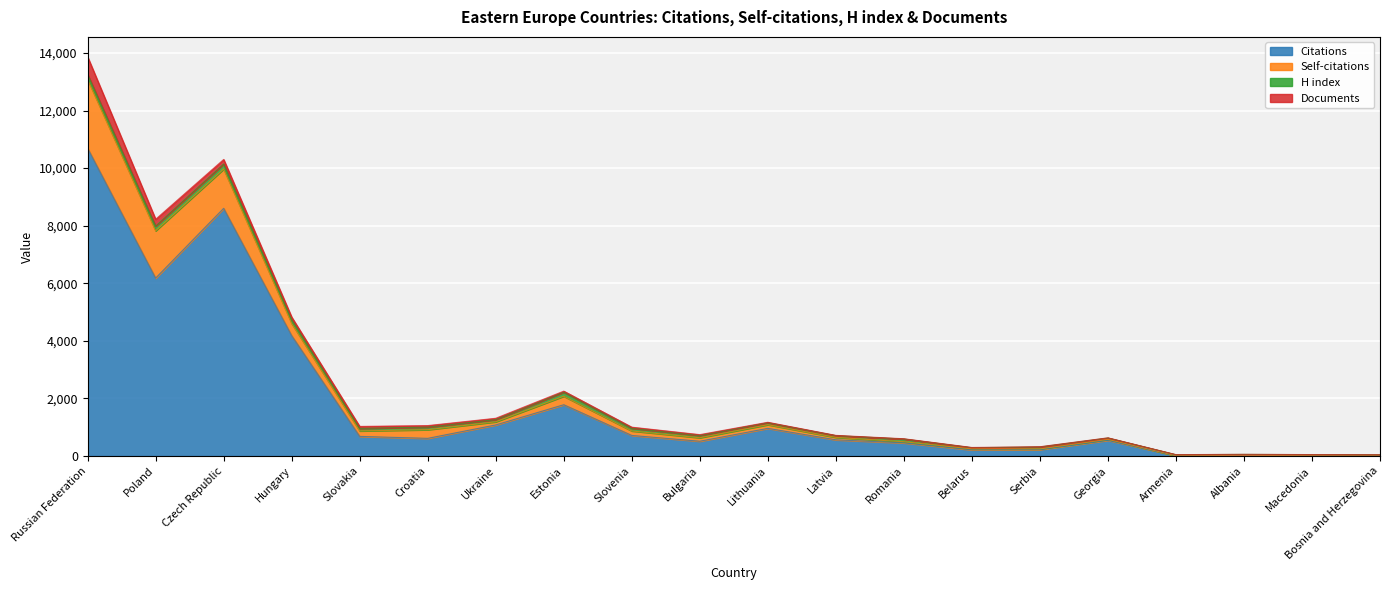

Reading left to right, list all the values displayed in this chart.

Citations: 10691	6179	8603	4181	681	613	1079	1781	714	513	960	562	455	214	223	545	12	22	13	9
Self-citations: 2387	1643	1364	423	190	300	109	295	156	121	127	85	40	33	23	32	0	1	0	2
H index: 177	164	176	140	87	91	76	141	95	77	67	59	95	41	68	48	32	33	34	30
Documents: 609	236	157	81	69	52	46	36	36	31	17	10	9	8	7	6	3	2	2	1